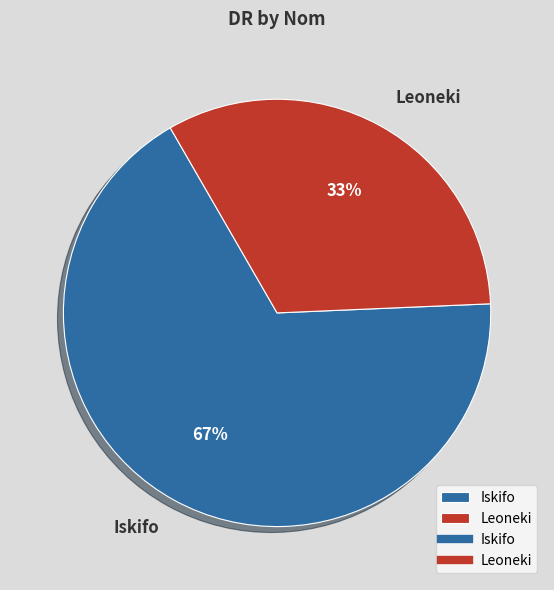

Rank the categories by value from lowest to highest.

Leoneki, Iskifo